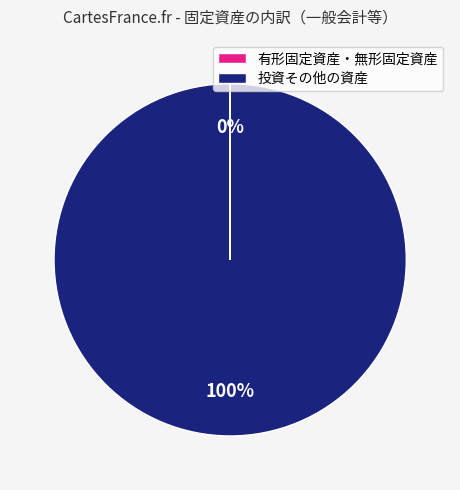

Does any single category account for the majority?

Yes